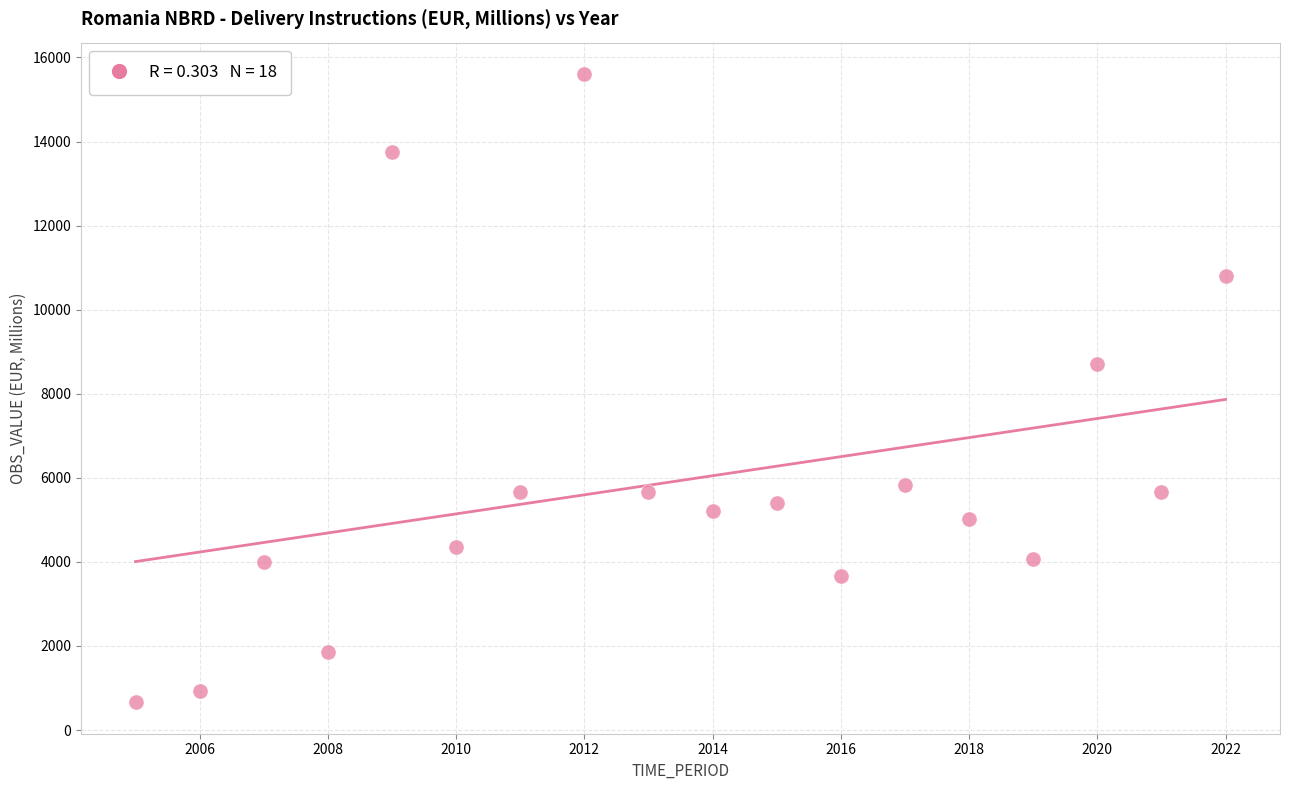

What Y value in the scatter plot is closest to 8132?

8704.4